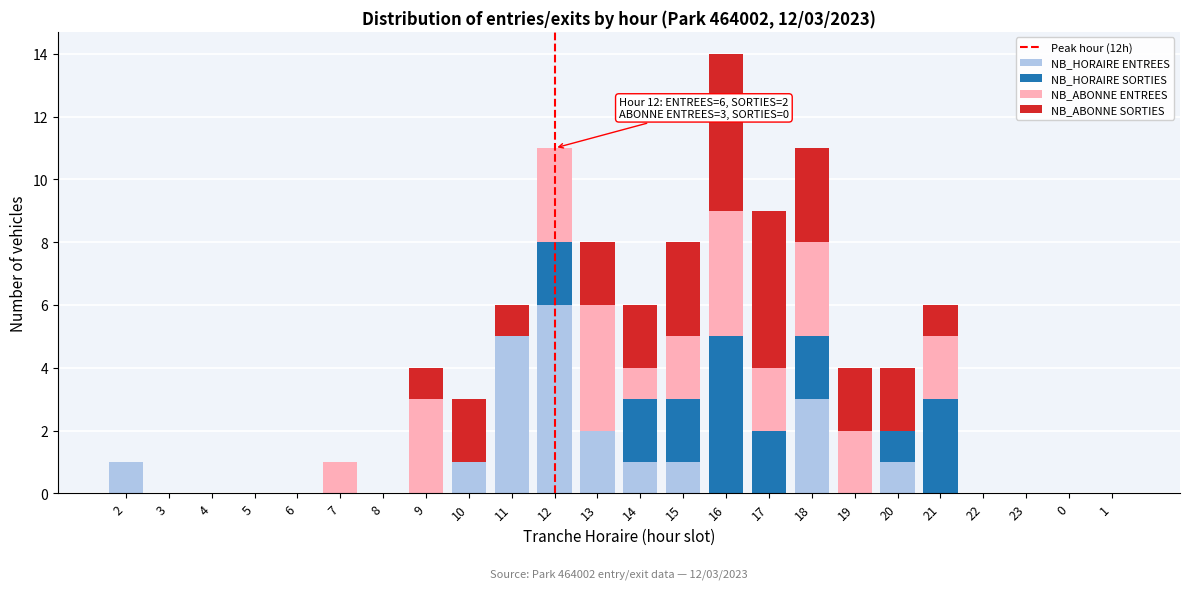

Is it true that NB_HORAIRE ENTREES equals 6 at 12?

True